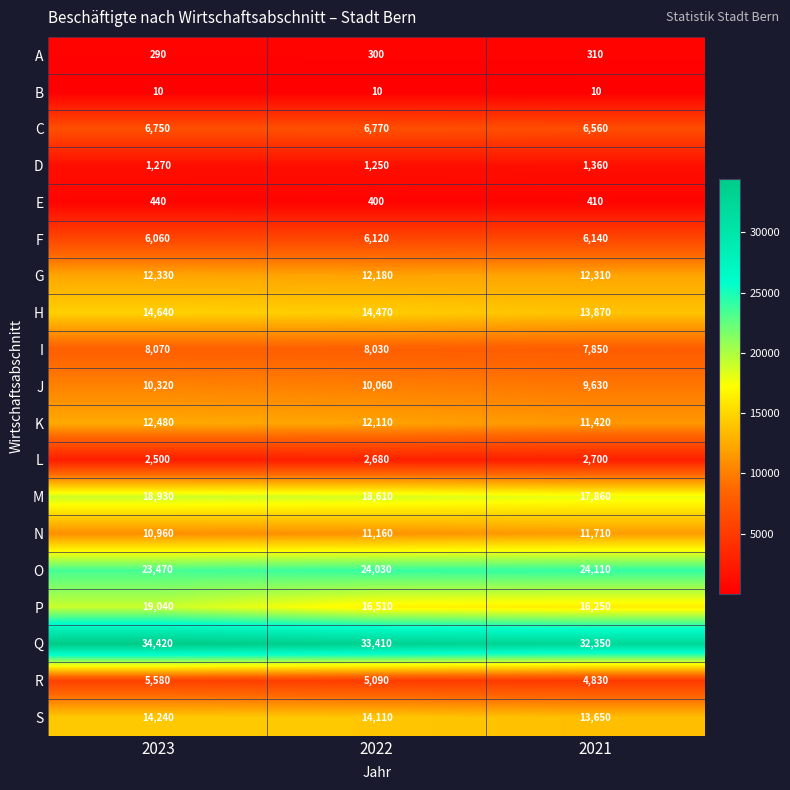

At how many categories does at least one series exceed 12292?

3